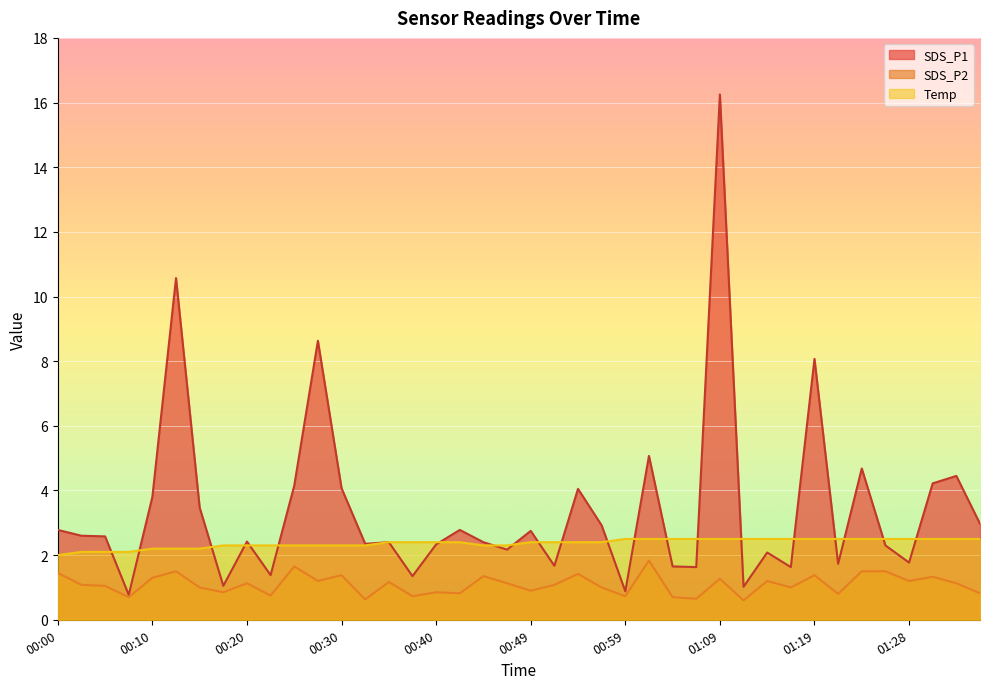

What is the average value of the SDS_P2 series?

1.1